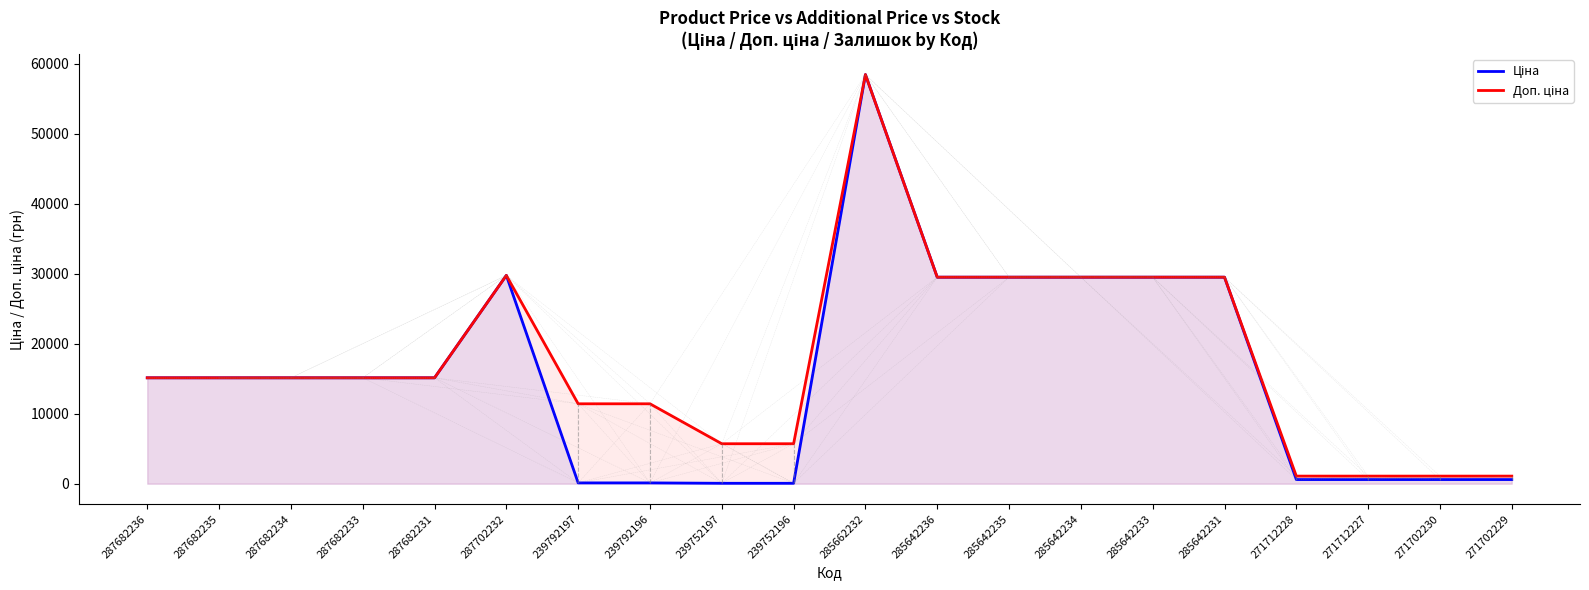

How many distinct data groups are displayed?

2